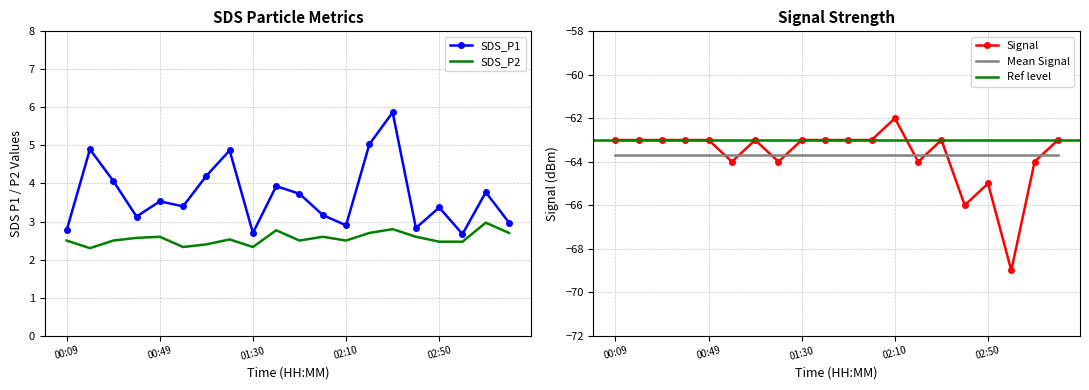

How many data points does each series have?

20